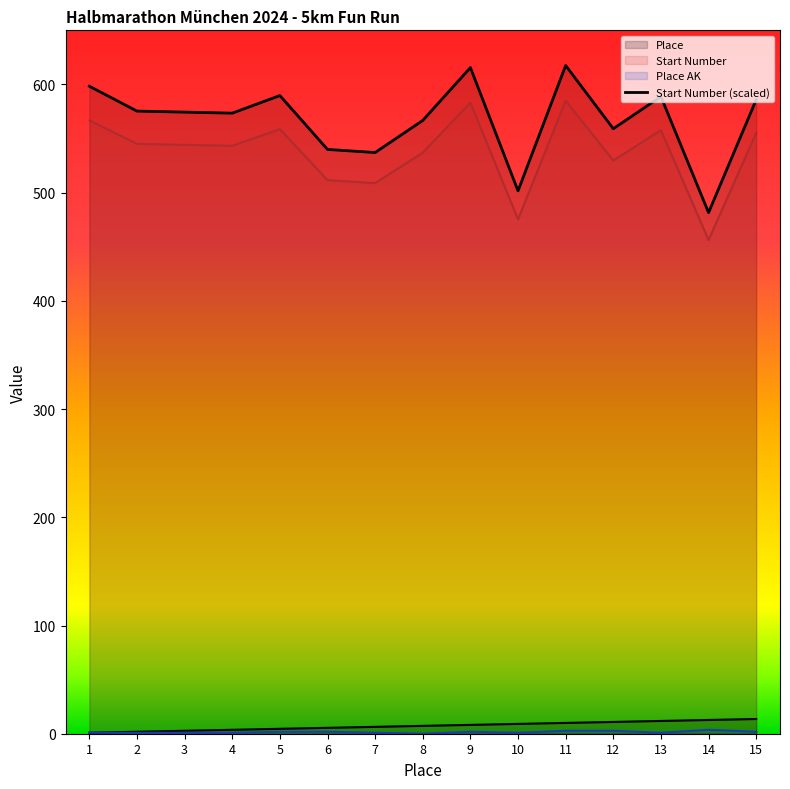

How many lines are shown in the chart?

4